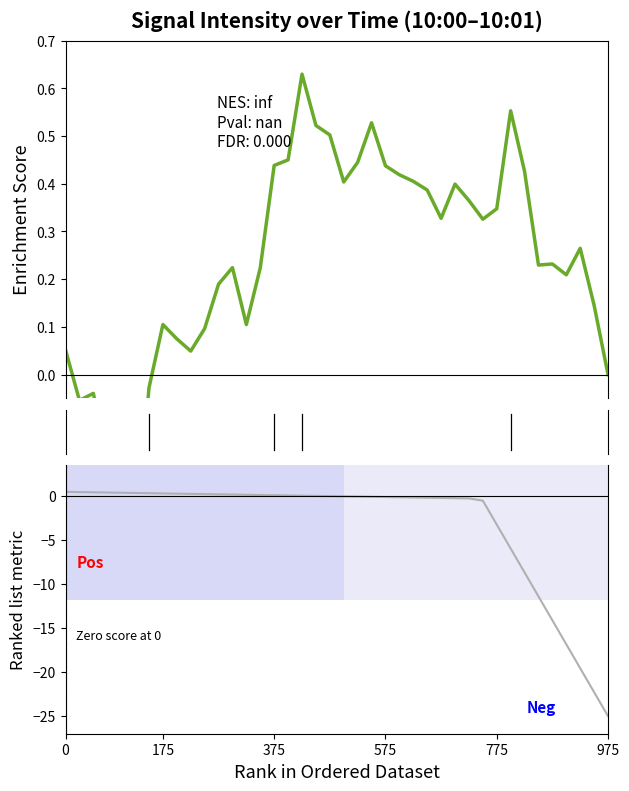

What is the label of the 5th point from the left?

775